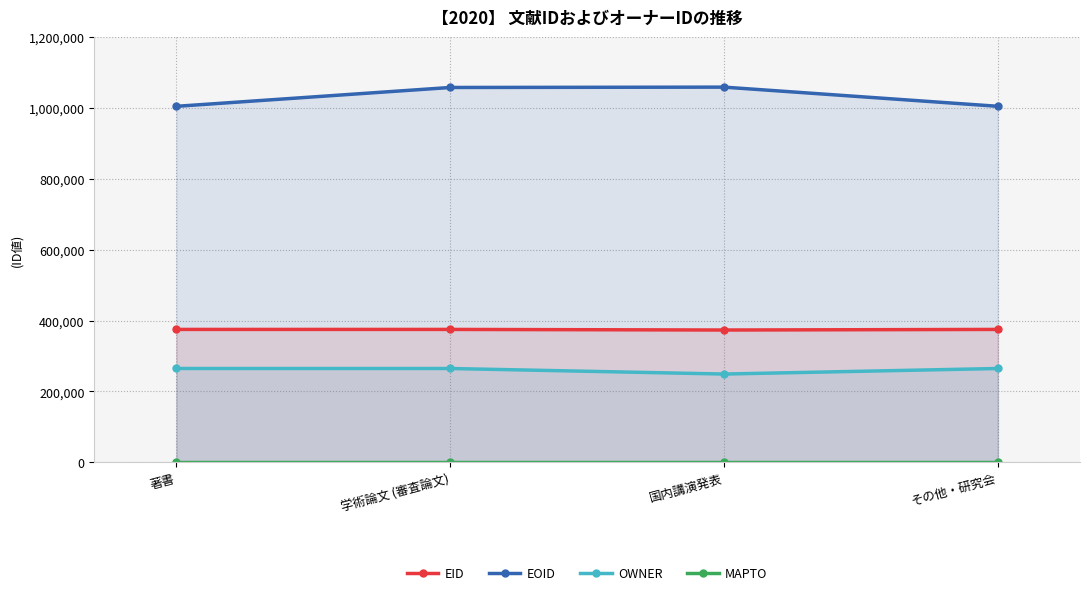

Reading right to left, transcribe all the data shown in this chart.

EID: 374900	373201	374887	374866
EOID: 1004707	1058821	1057845	1004652
OWNER: 264579	248921	264579	264579
MAPTO: 0	0	0	0